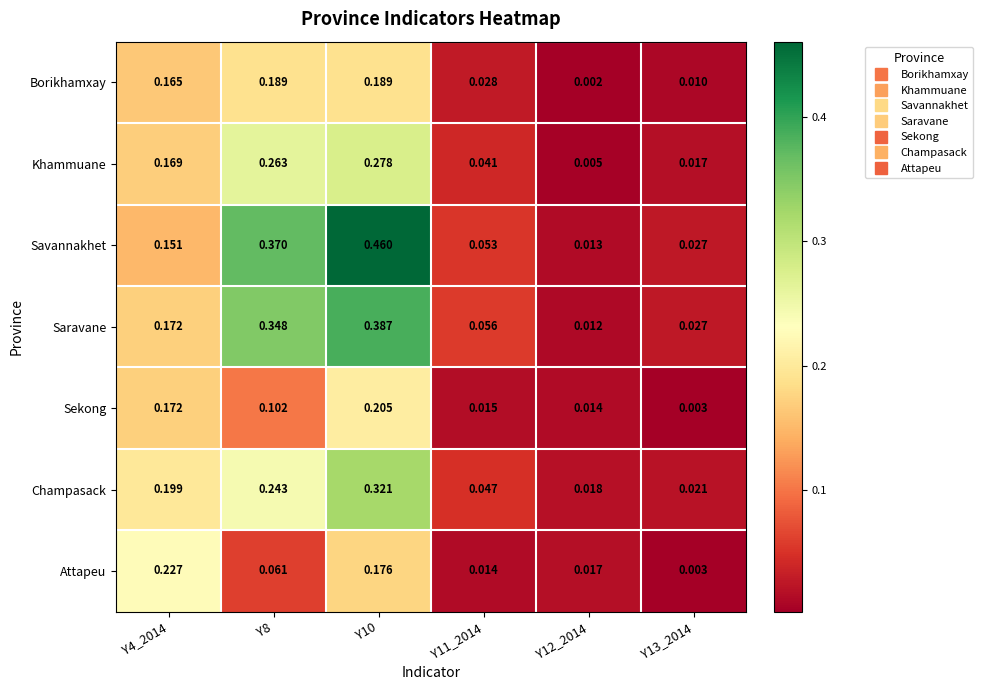

Is the value of Saravane at Y4_2014 greater than the value of Champasack at Y8?

No